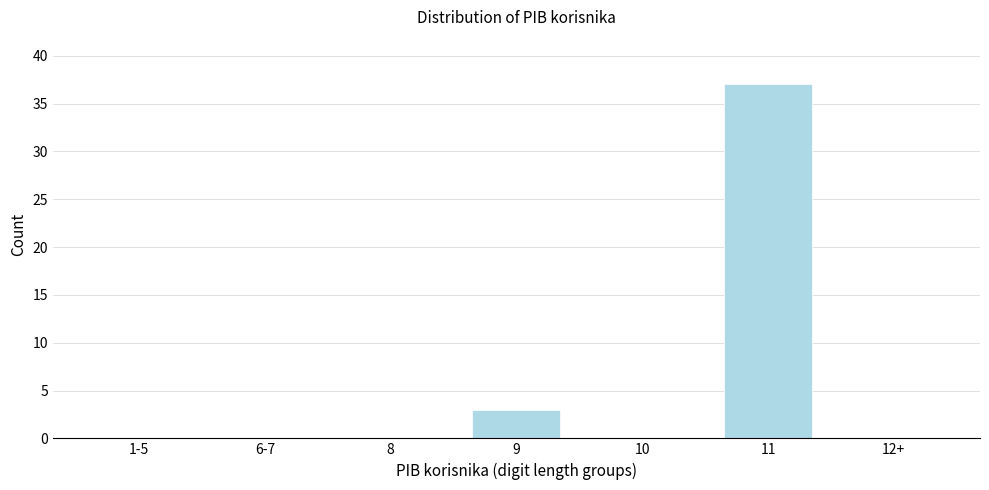

Reading left to right, transcribe all the data shown in this chart.

1-5=0	6-7=0	8=0	9=3	10=0	11=37	12+=0